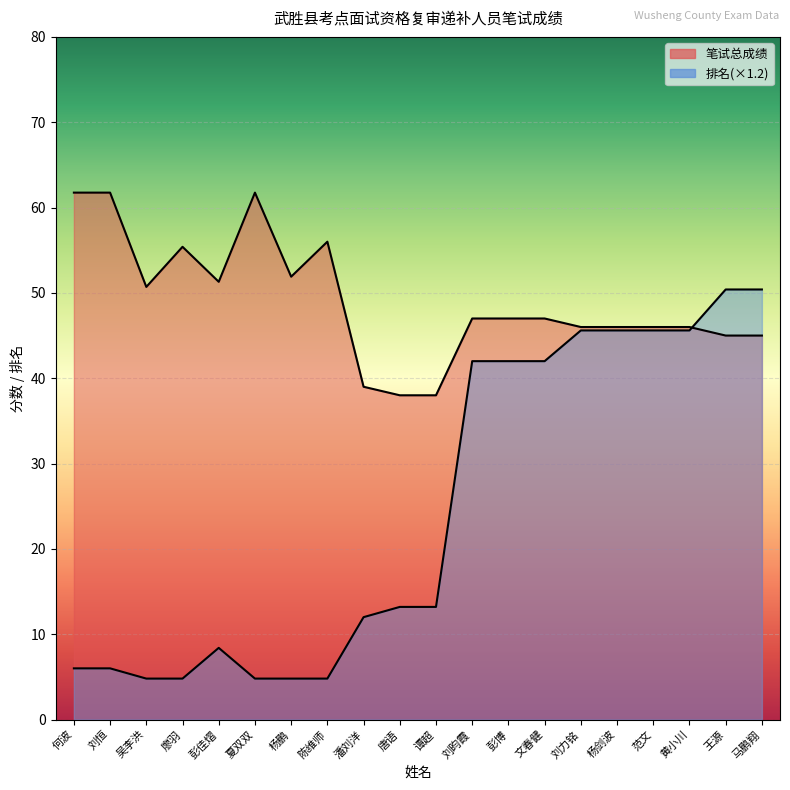

Which category has the highest value in the 排名 series?

王源